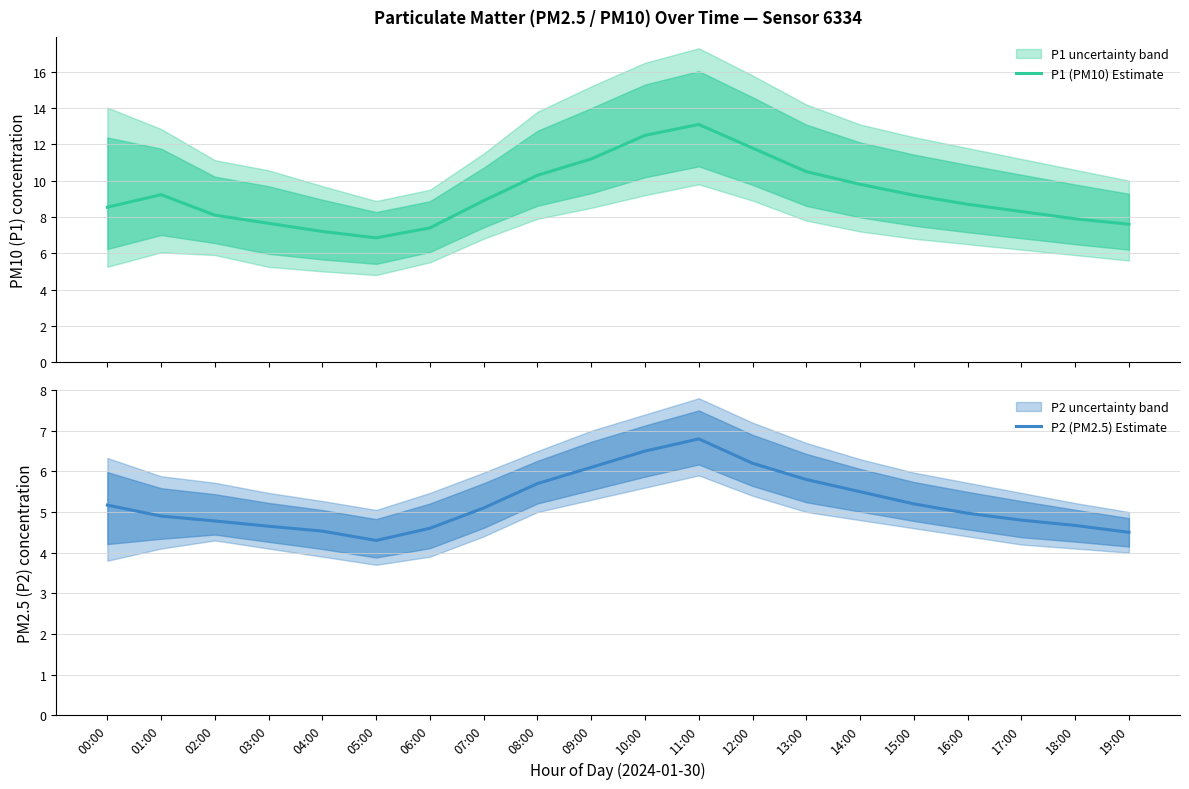

True or false: P1 (PM10) Estimate and P2 (PM2.5) Estimate cross at least once.

False